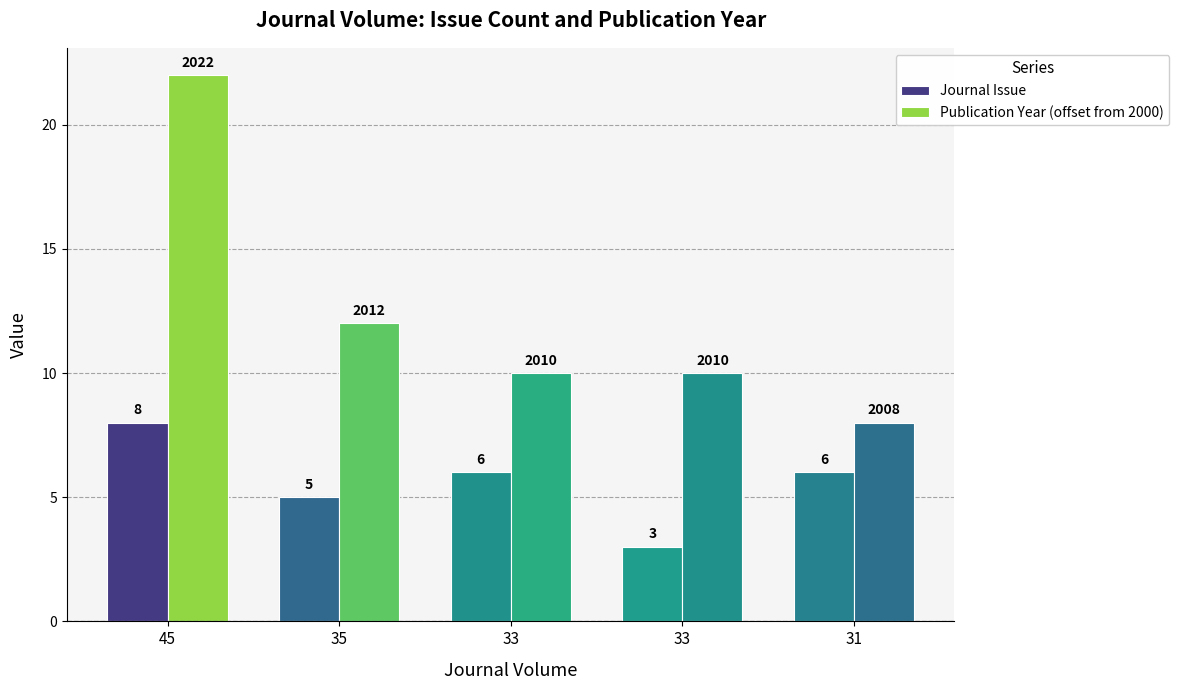

At which label does Publication Year (offset from 2000) first exceed 10?

45